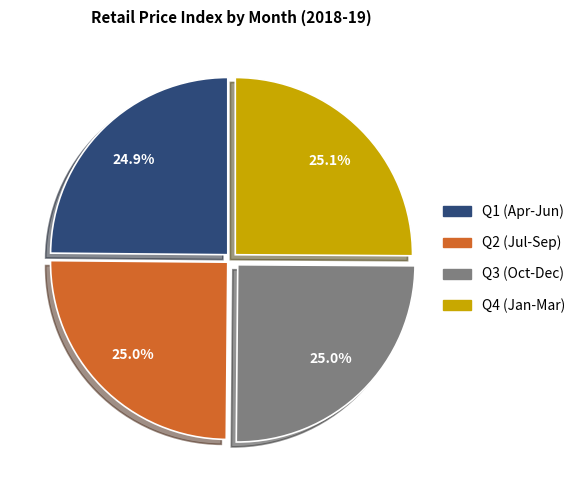

Does any single category account for the majority?

No